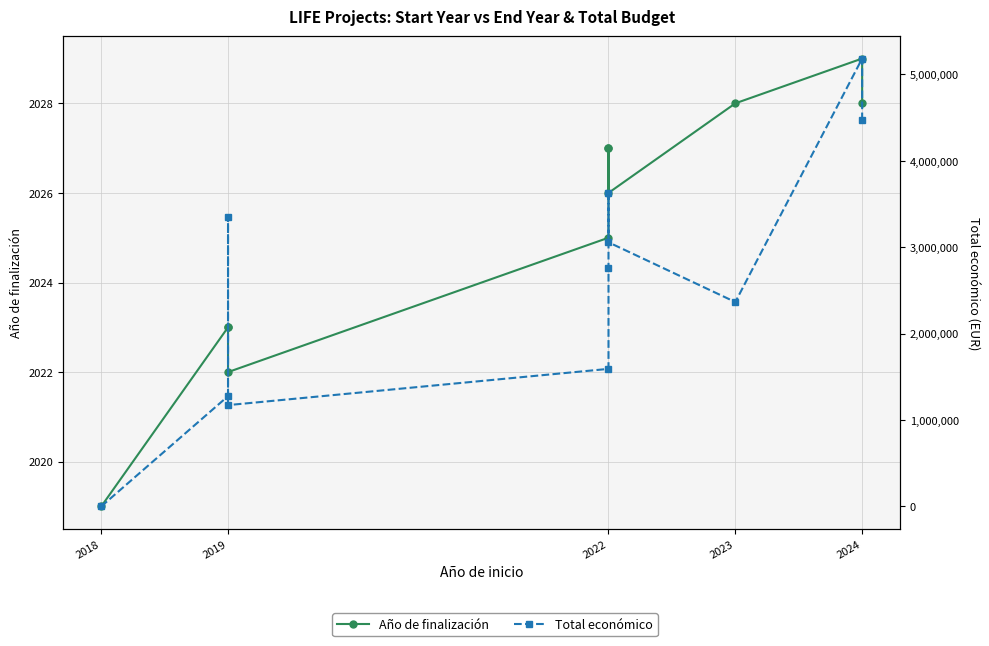

True or false: Año de finalización and Total económico cross at least once.

True